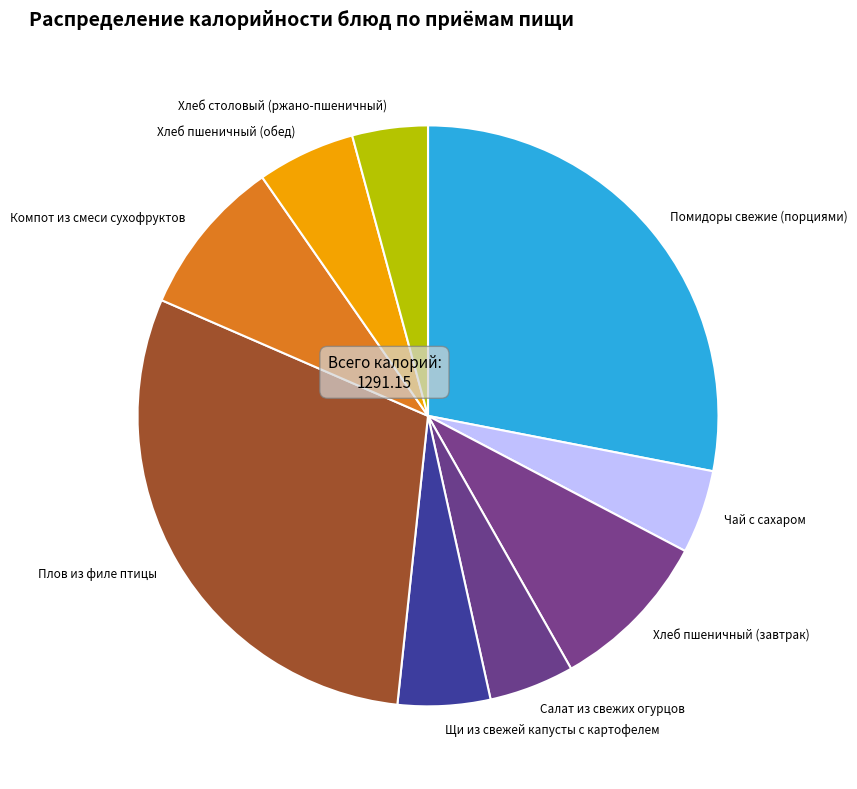

True or false: Помидоры свежие (порциями) accounts for 14% of the total.

False